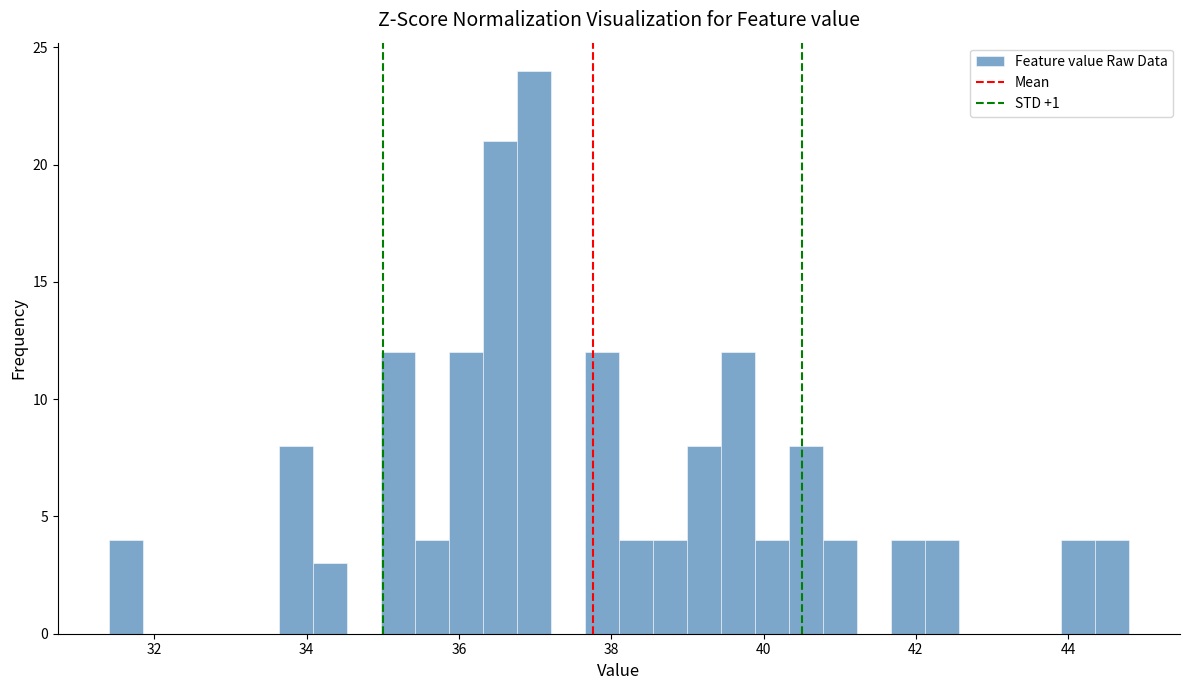

Around what value on the x-axis is the tallest bar? Give the approximate position of its centre, as read against the axis.

37.0